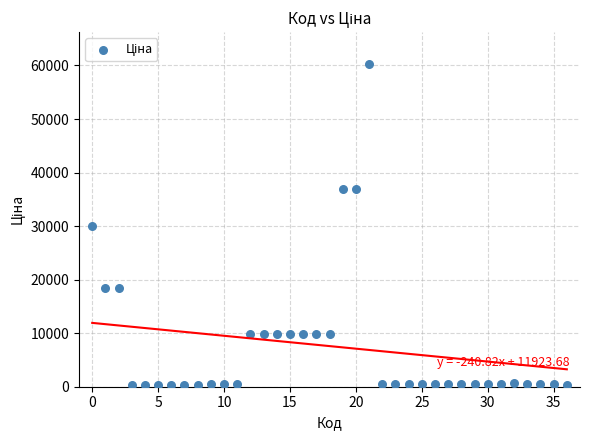

What is the range of Y values (max minus min)?

59901.5